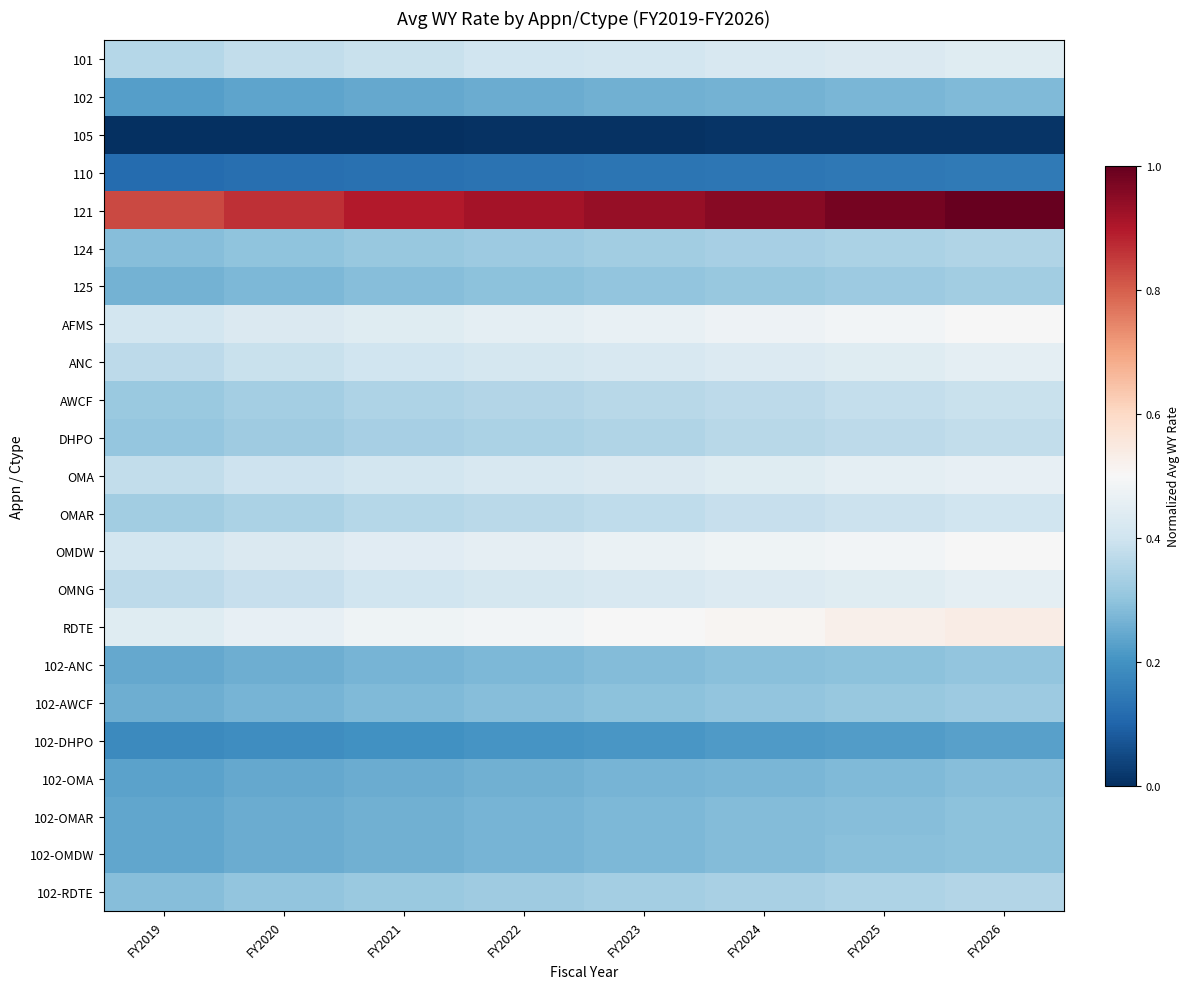

What is the maximum value shown in the chart?

1.0